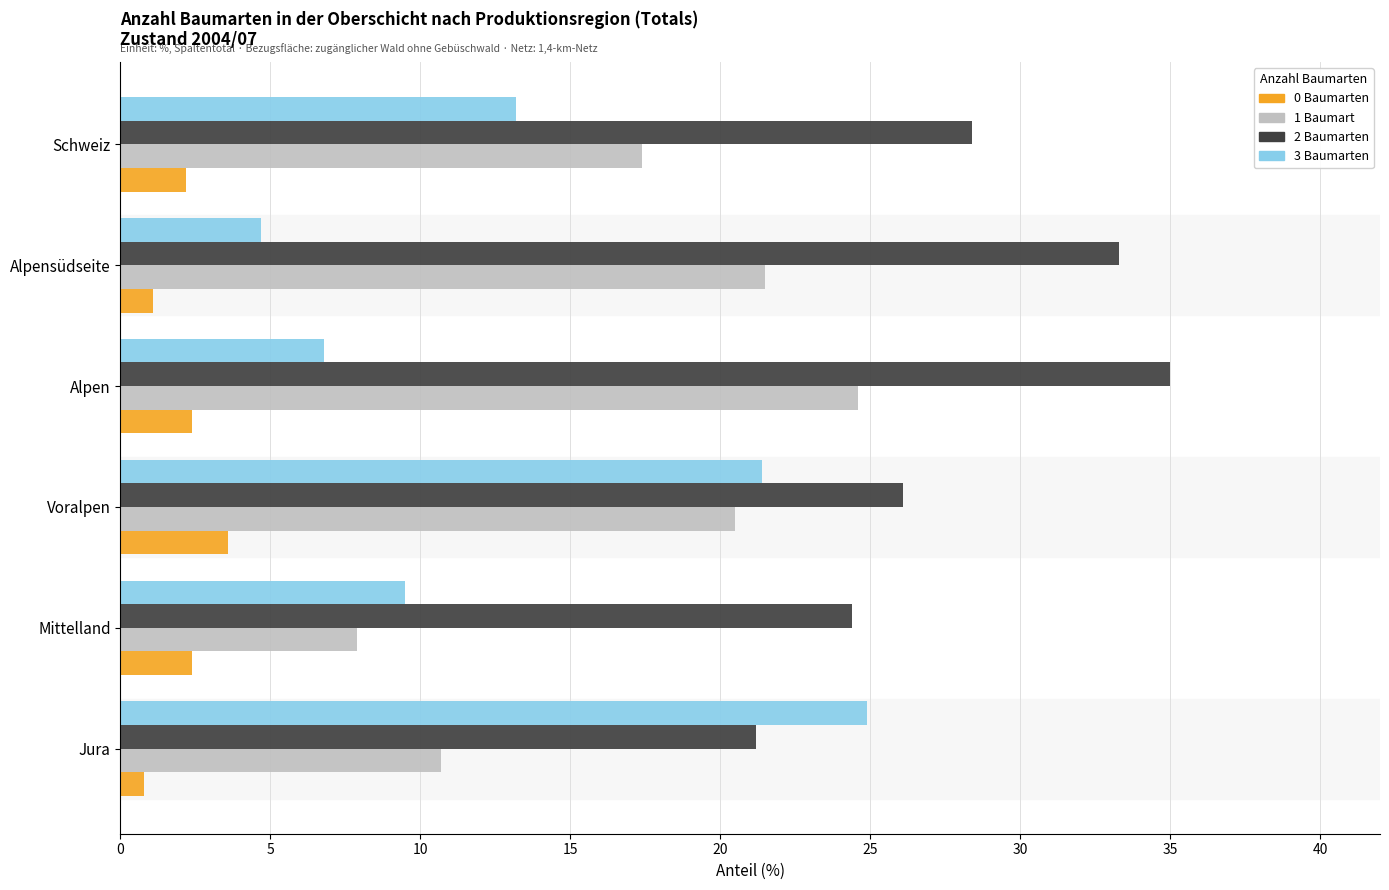

Which series has the widest spread of values?

3 Baumarten